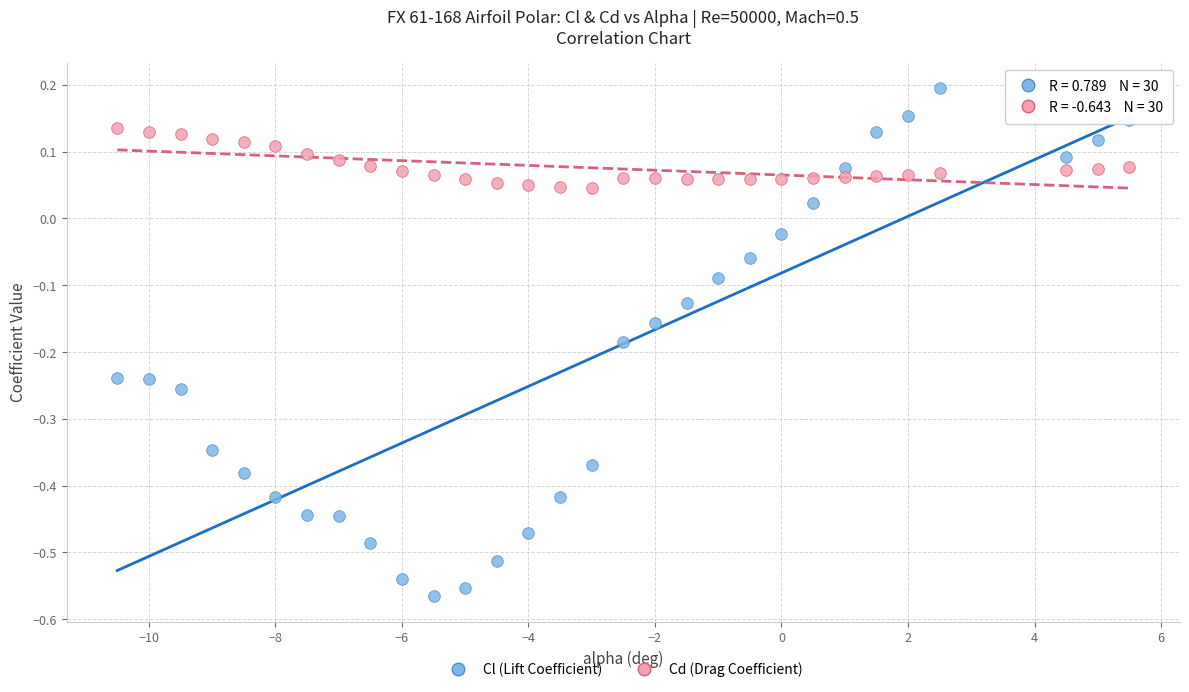

Which series reaches the maximum Y coordinate?

Cl (Lift Coefficient)